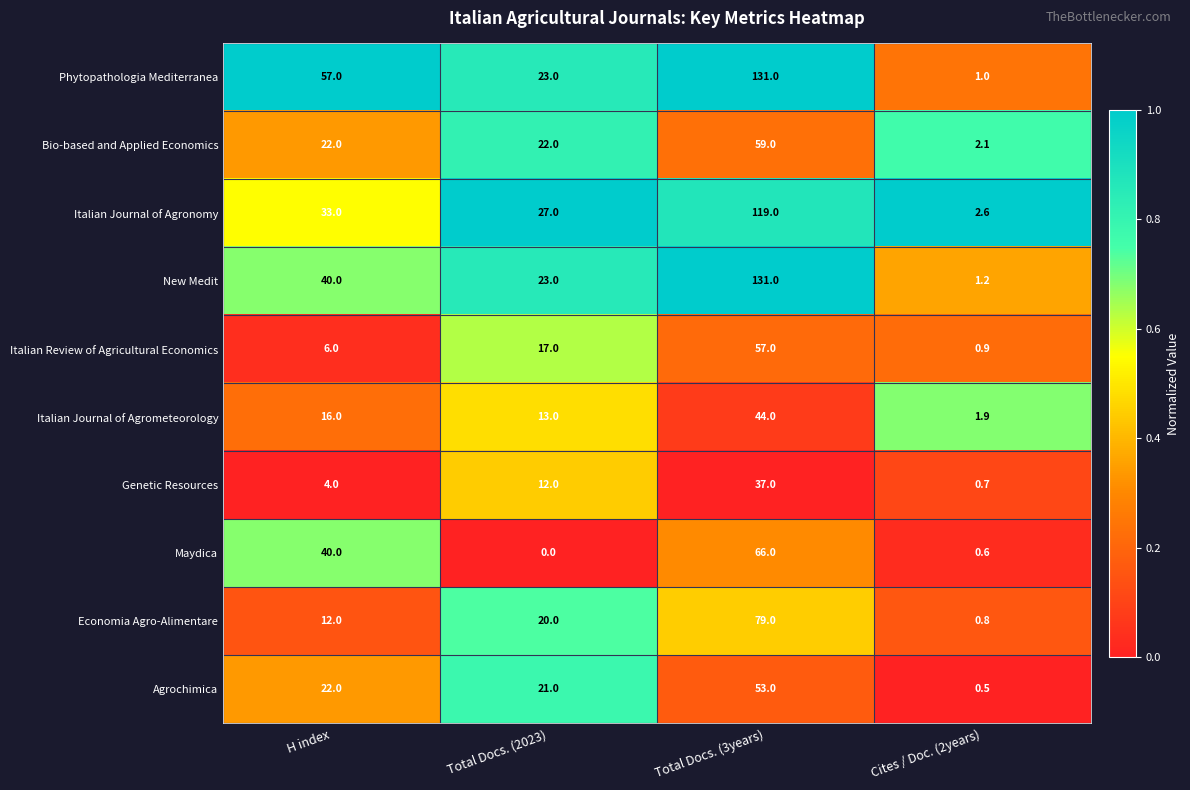

What is the difference between the maximum and minimum values in the Italian Review of Agricultural Economics series?

56.1